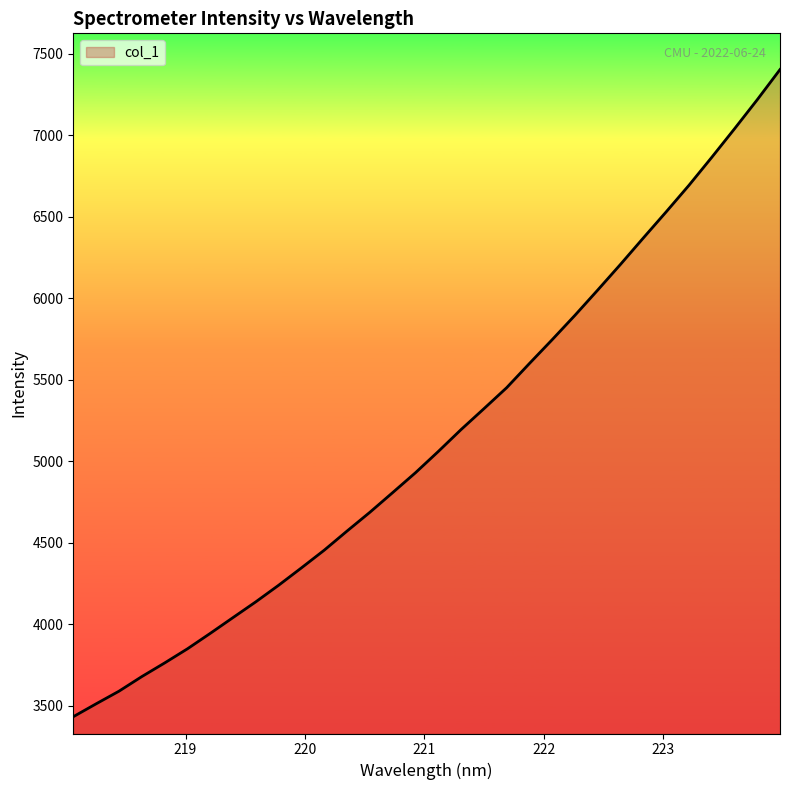

What is the minimum value shown in the chart?

3434.3